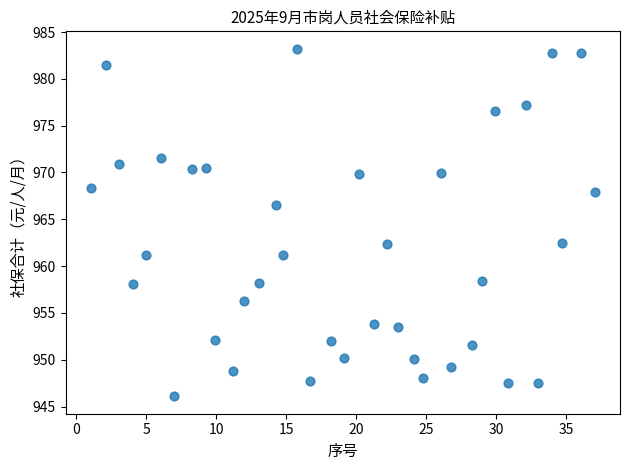

What is the range of Y values (max minus min)?

37.1